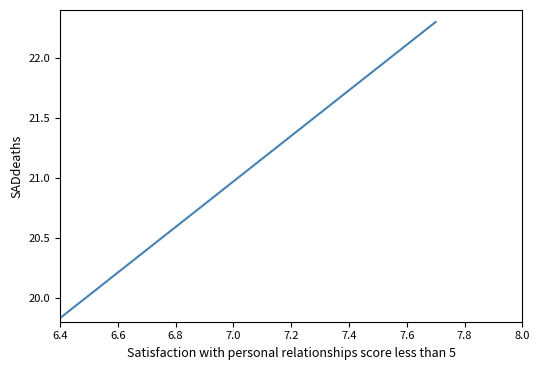

What is the difference between the maximum and minimum values?

2.5